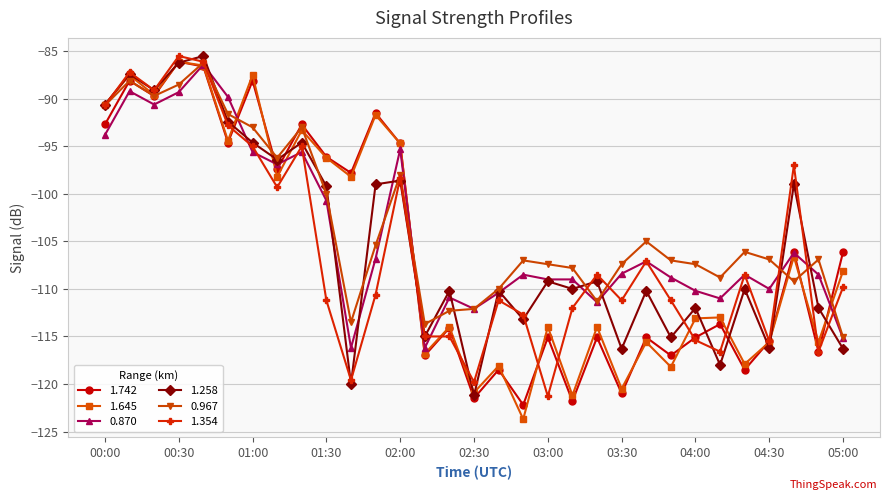

What is the maximum value shown in the chart?

-85.5